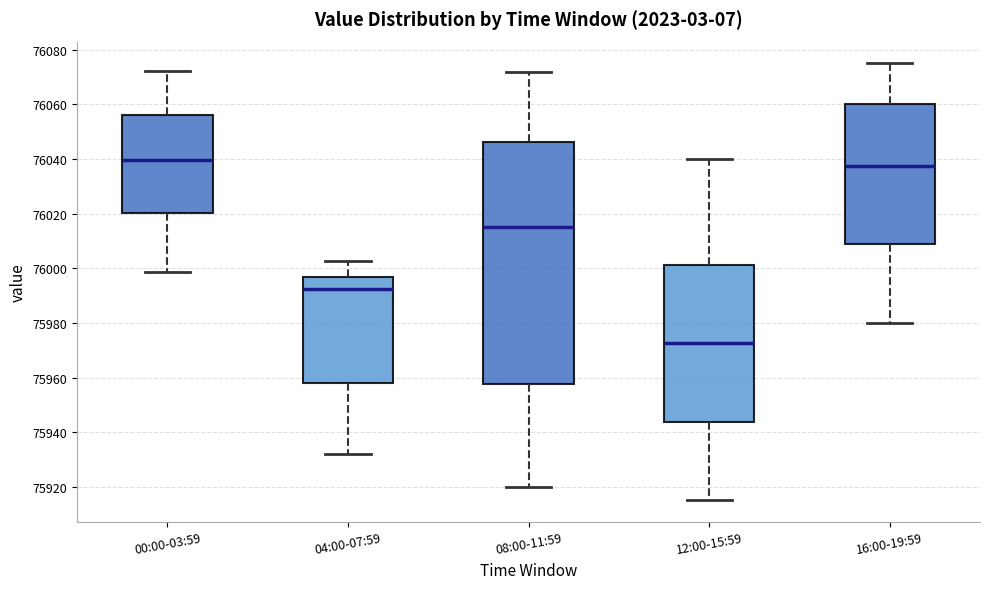

Which box has the lowest median line?

12:00-15:59